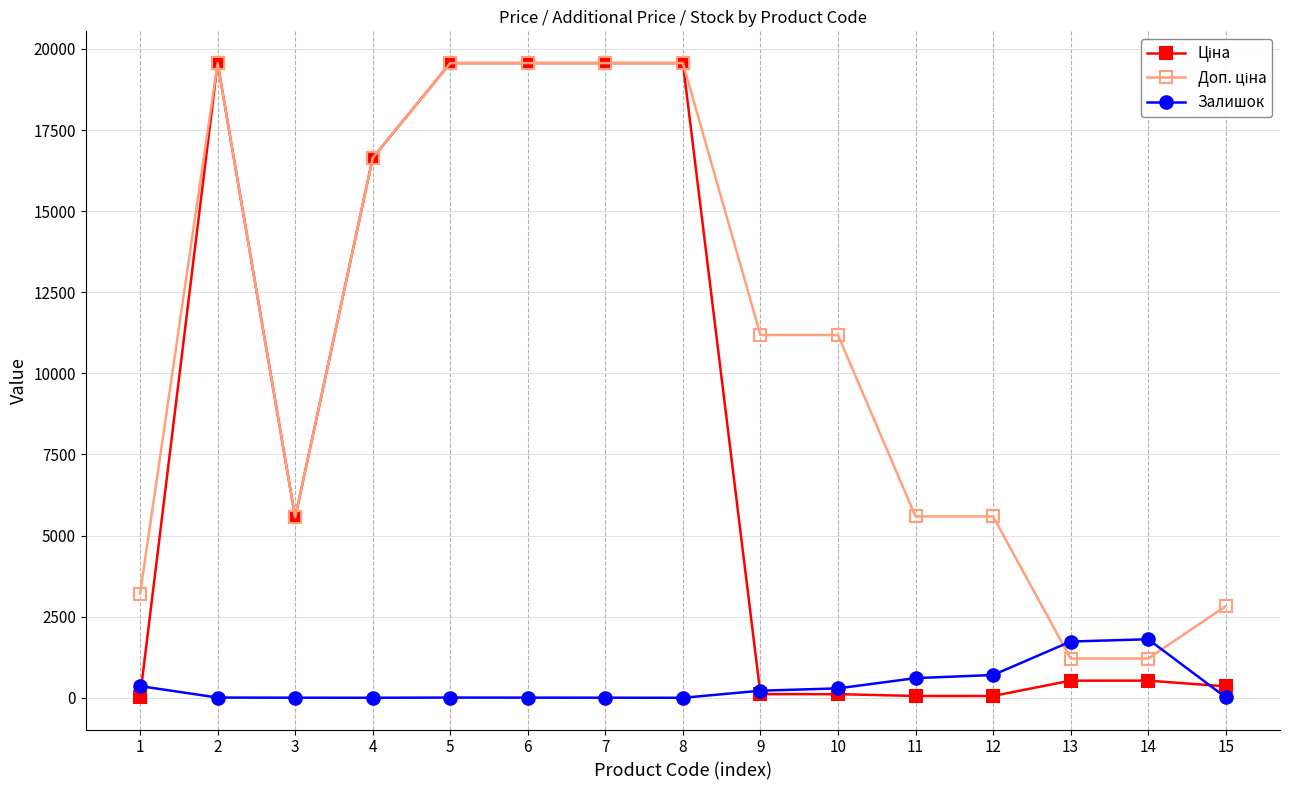

What is the maximum value shown in the chart?

19564.9